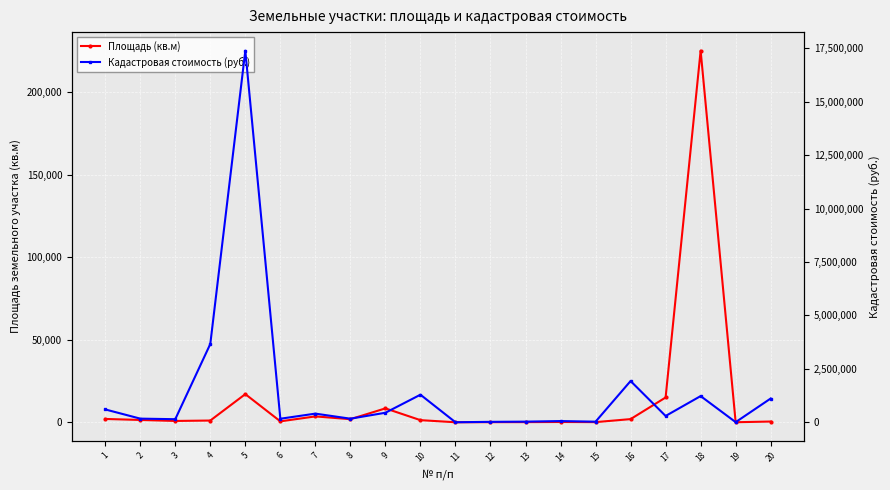

Rank the series at 3 from lowest to highest value.

Площадь (кв.м), Кадастровая стоимость (руб.)